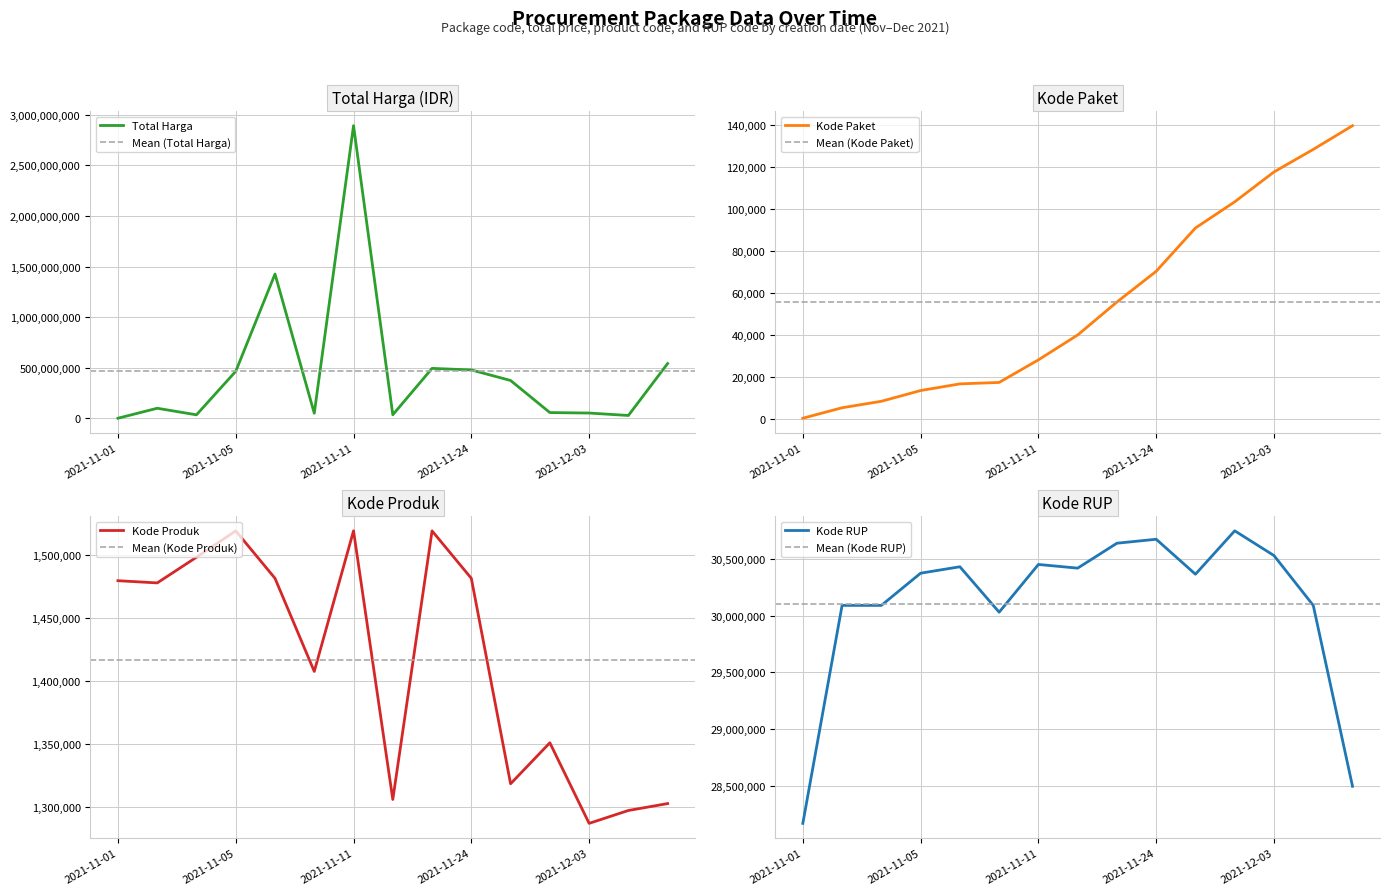

How many values in the Total Harga series are below 98772570?

7